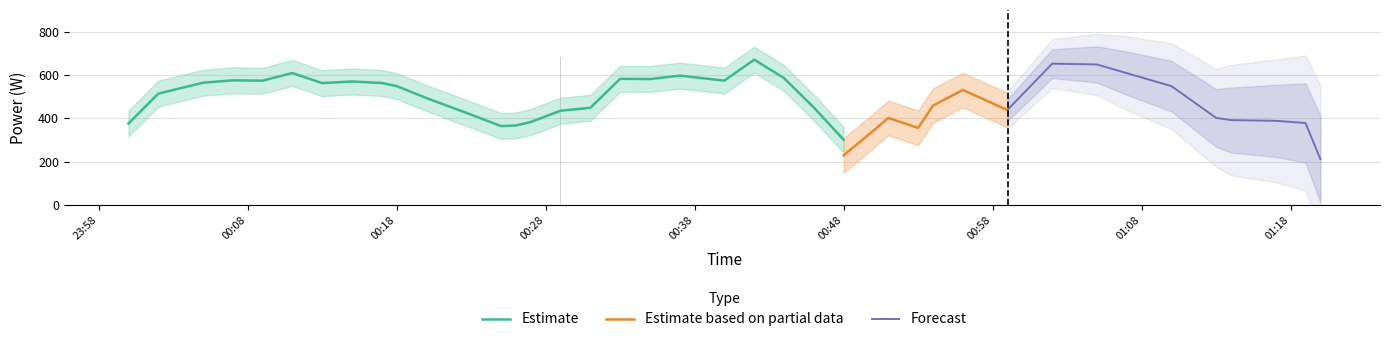

What is the label of the 27th bar from the right?

2024-01-18T00:26:00